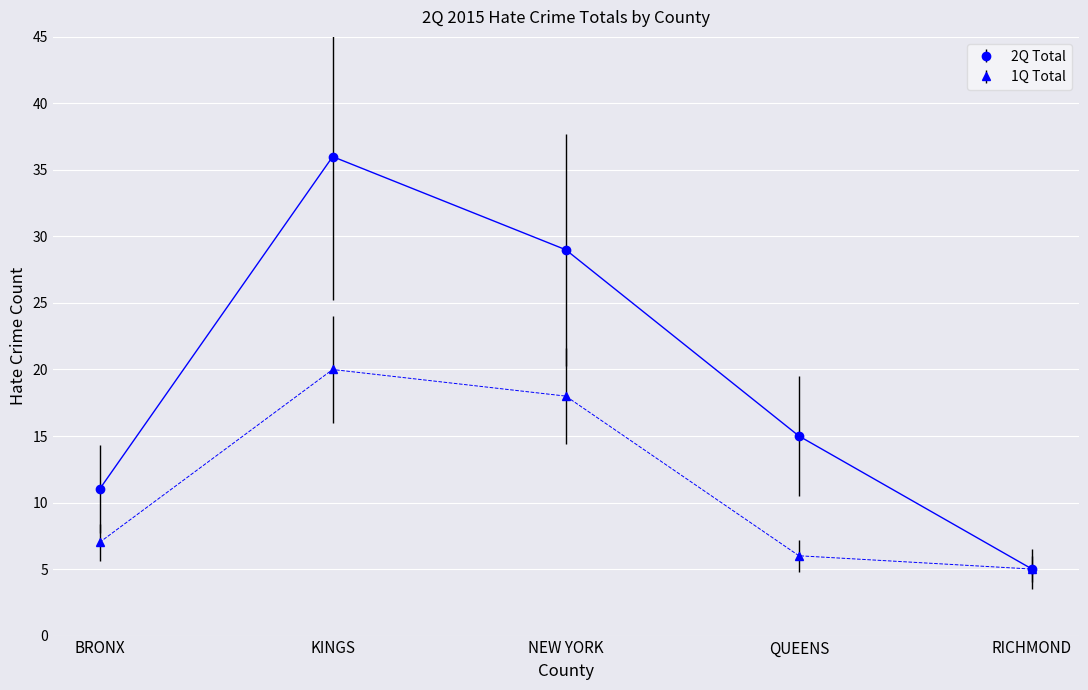

The value of 2Q Total at QUEENS is 9. True or false?

False